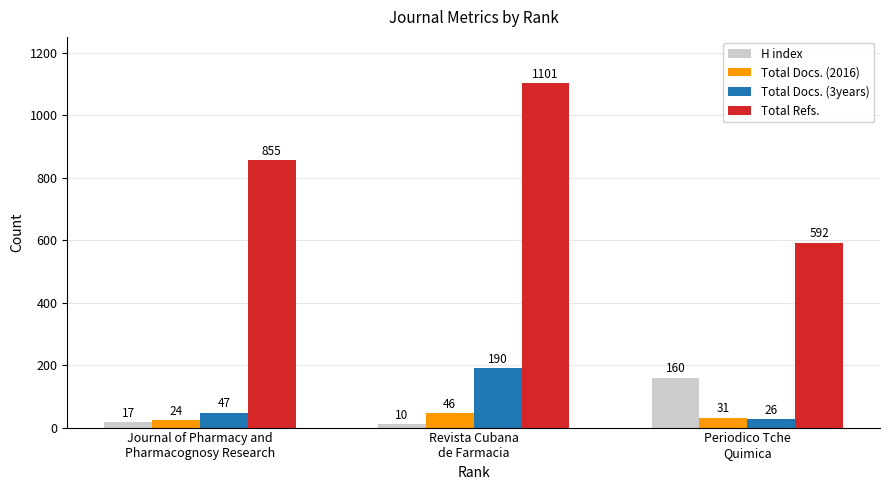

The Total Refs. series shows 855 at Journal of Pharmacy and
Pharmacognosy Research. True or false?

True